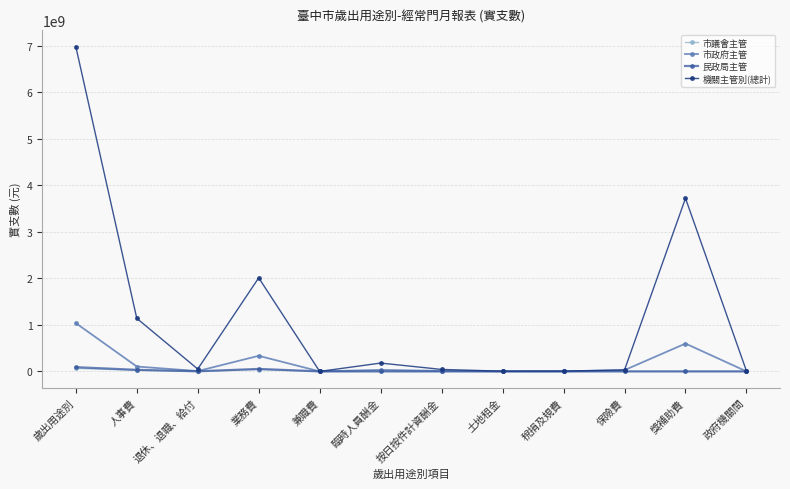

At which category does the chart reach its peak across all series?

歲出用途別